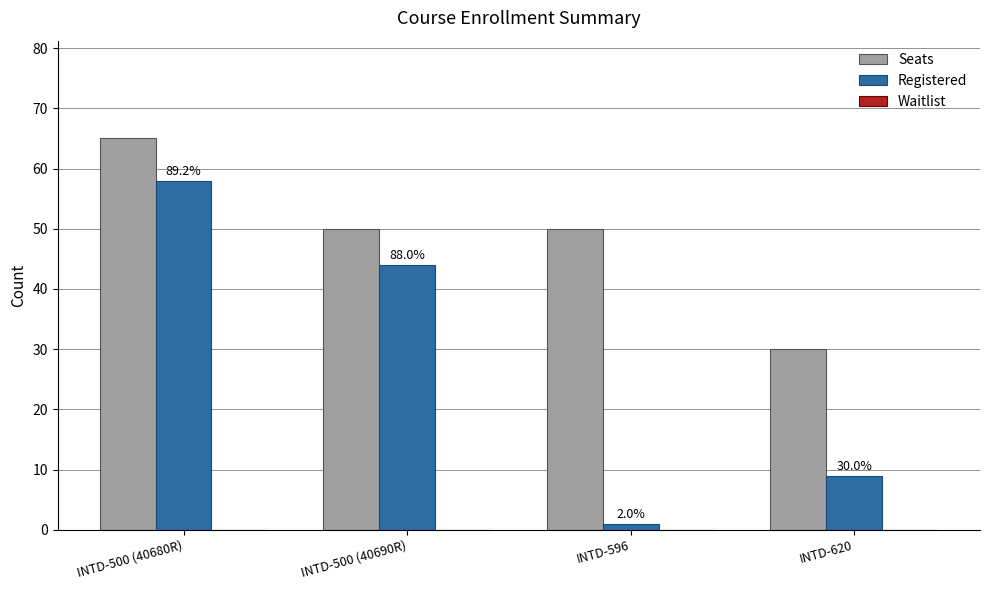

The value of Registered at INTD-500 (40680R) is 58. True or false?

True